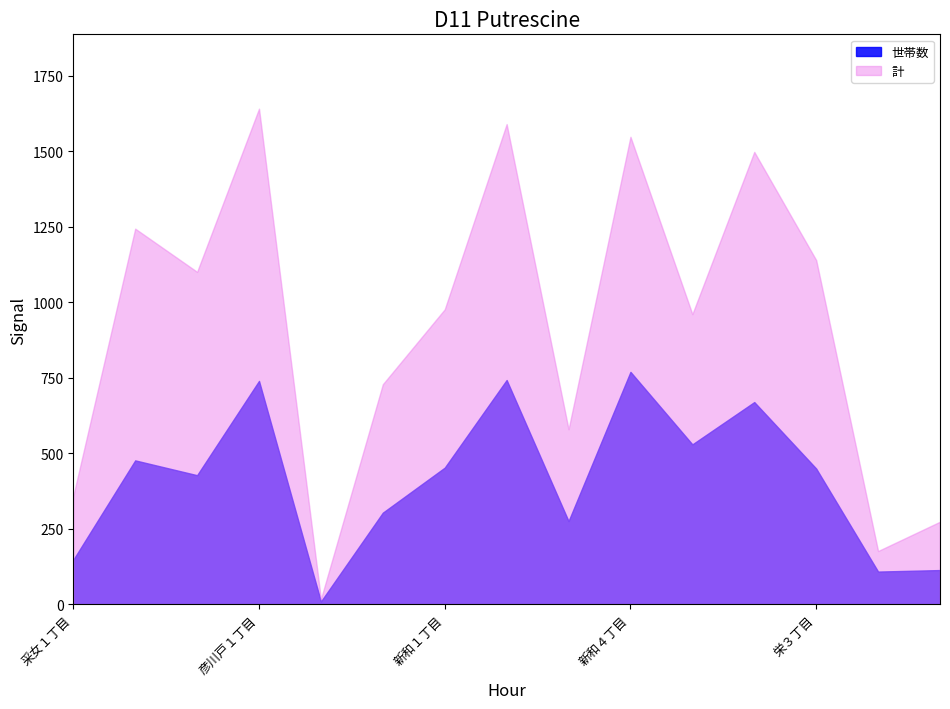

What is the smallest value displayed?

10